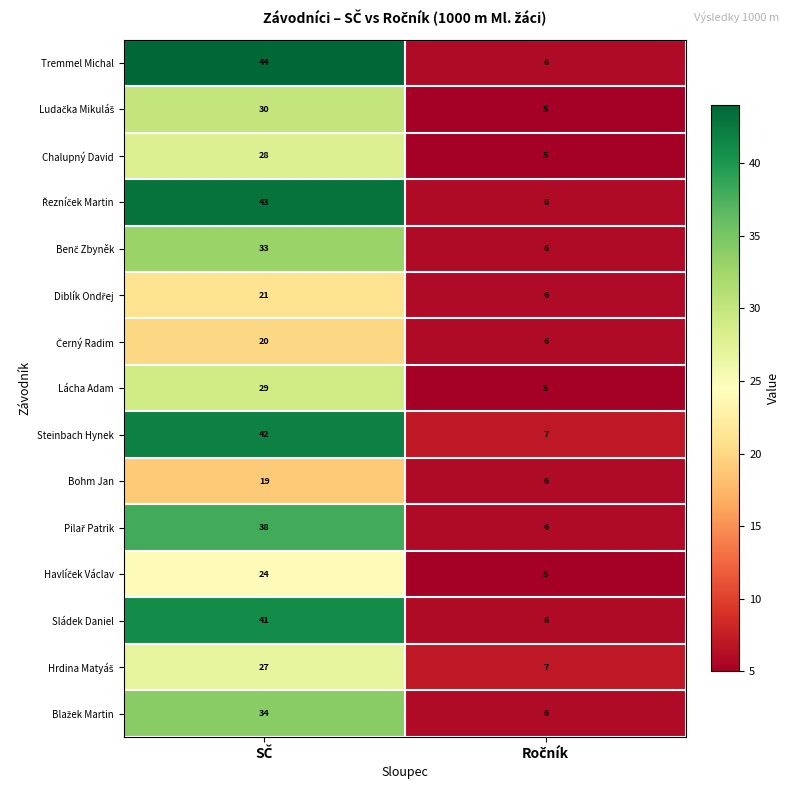

What is the smallest value displayed?

5